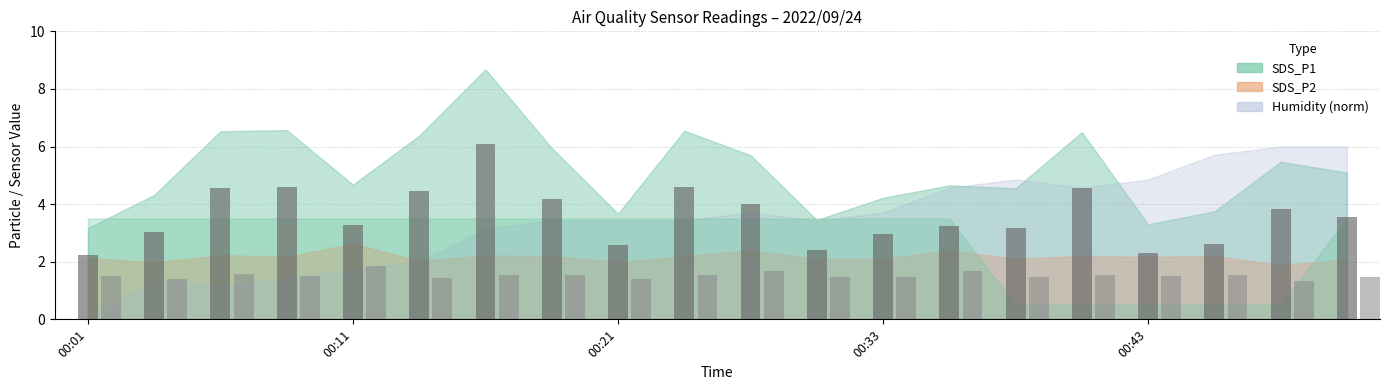

What is the greatest value displayed?

6.1